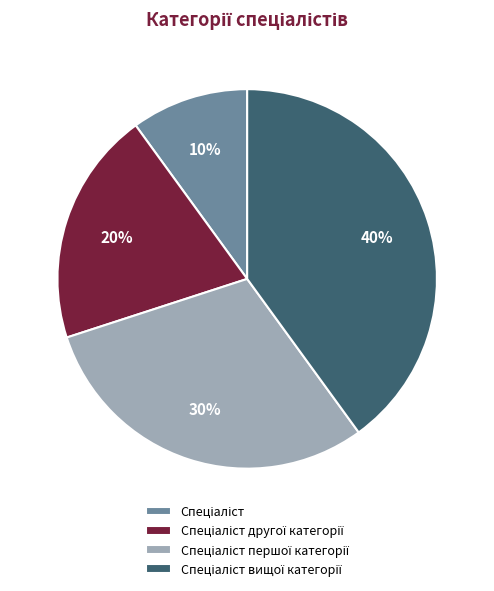

Is there a majority slice in this chart?

No